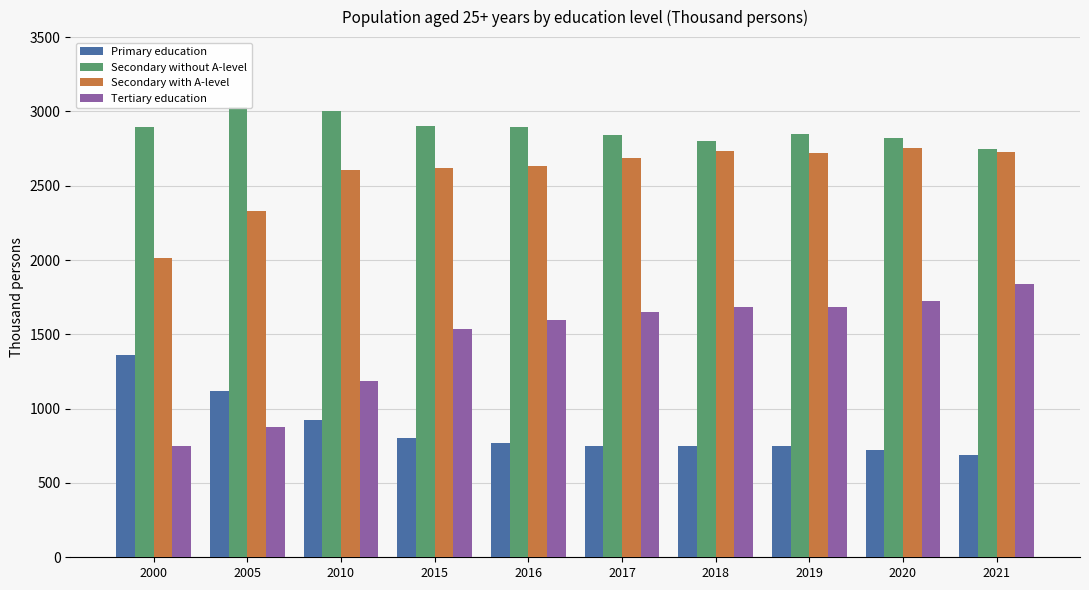

List the series in order of their peak value, highest first.

Secondary without A-level, Secondary with A-level, Tertiary education, Primary education